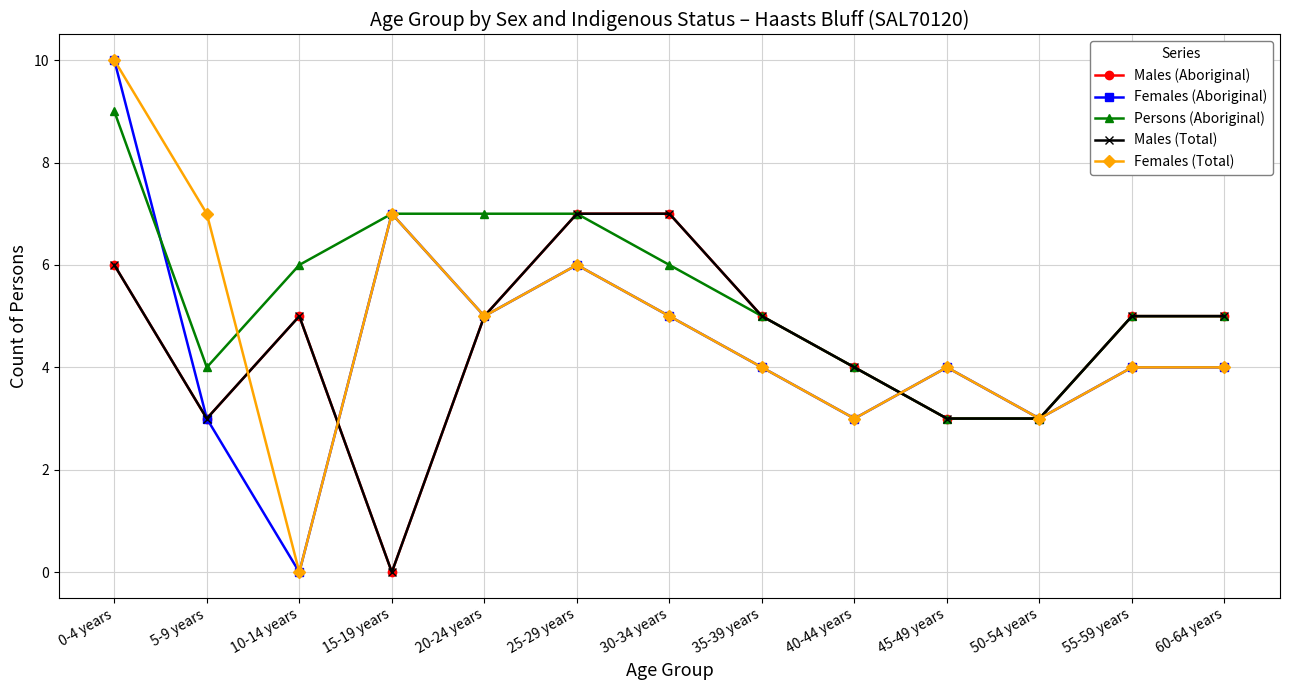

Does the chart have visible grid lines?

Yes